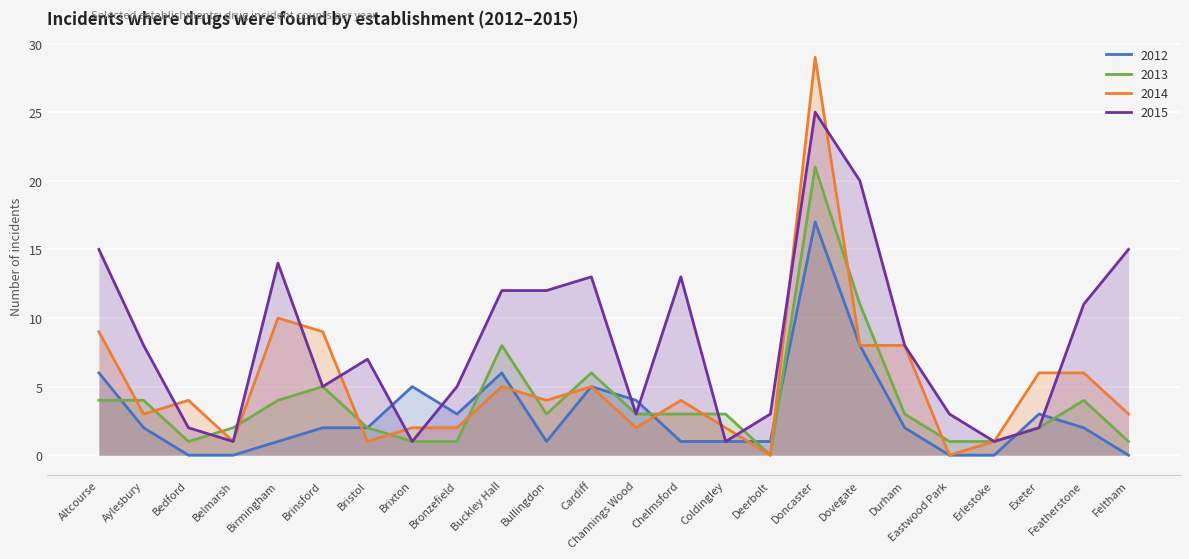

How many lines are shown in the chart?

4